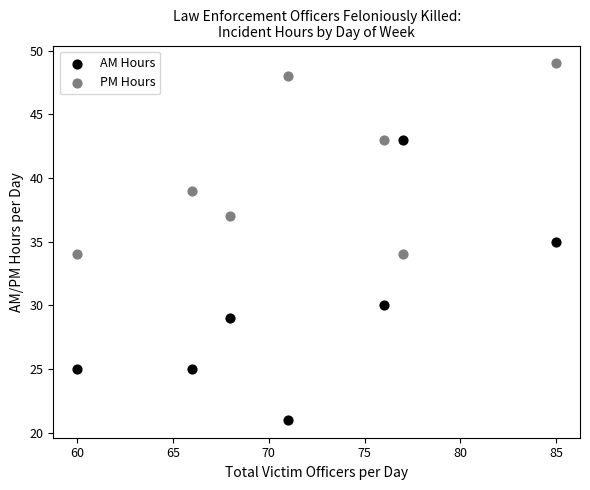

Which series contains the lowest Y value?

AM Hours